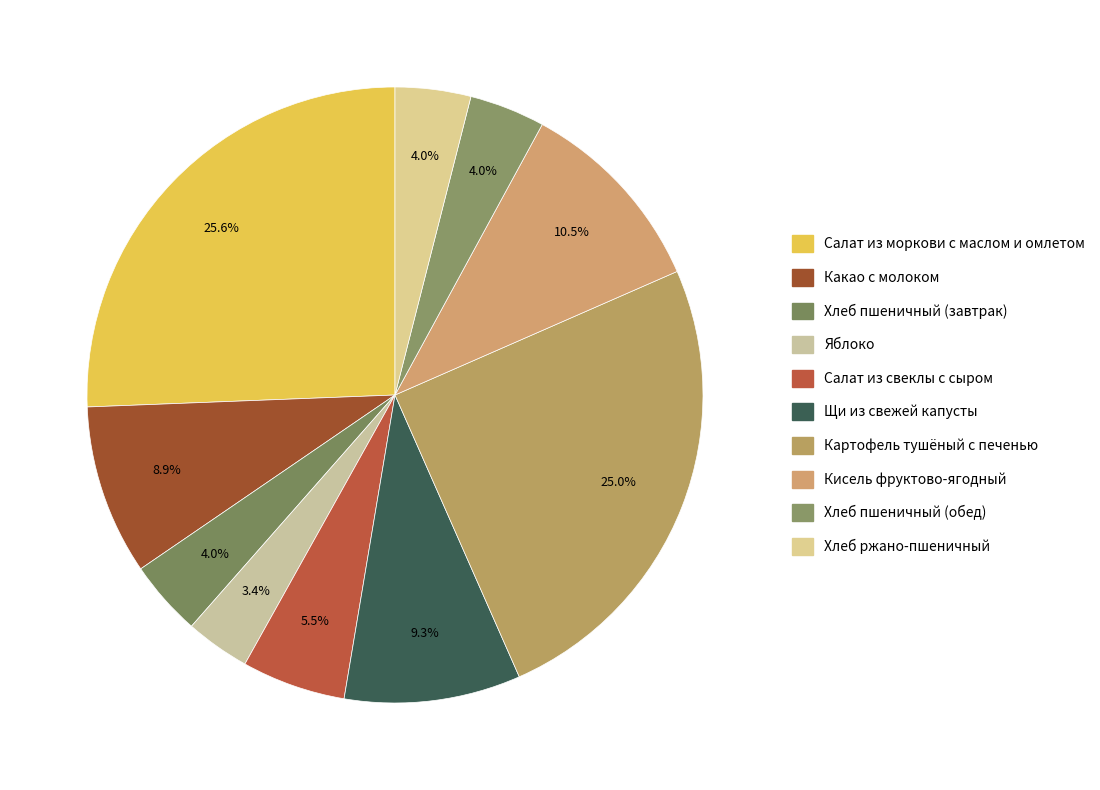

Is it true that Хлеб пшеничный (завтрак) is 1% of the pie?

False